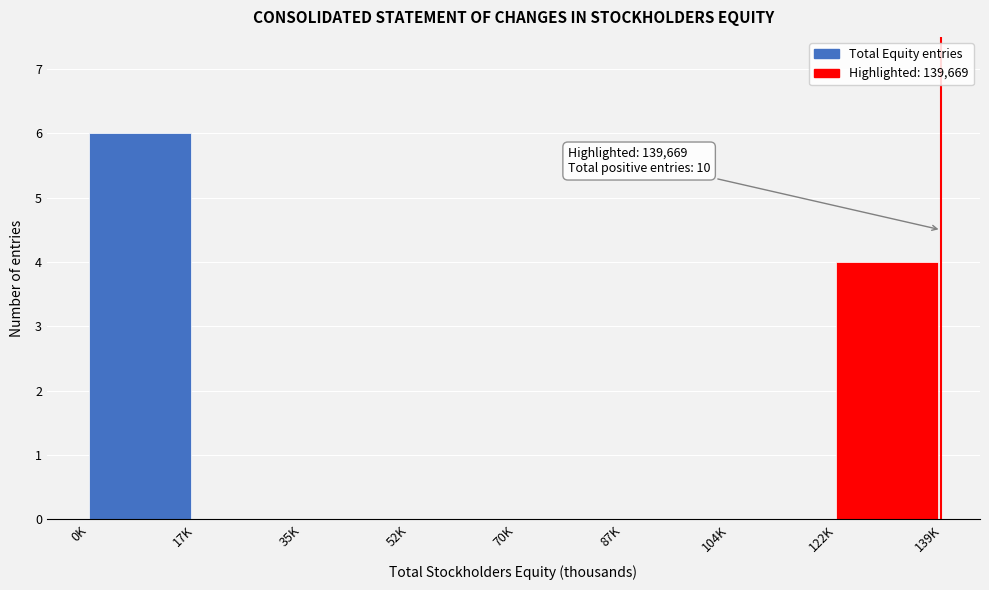

Reading left to right, extract all data points from this chart.

0K=6	17K=0	35K=0	52K=0	70K=0	87K=0	104K=0	122K=4